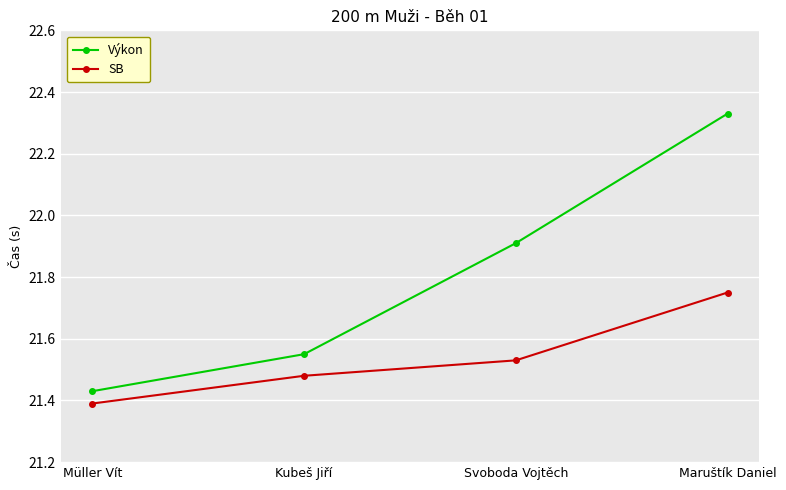

What is the spread (max minus min) of values at Svoboda Vojtěch?

0.4